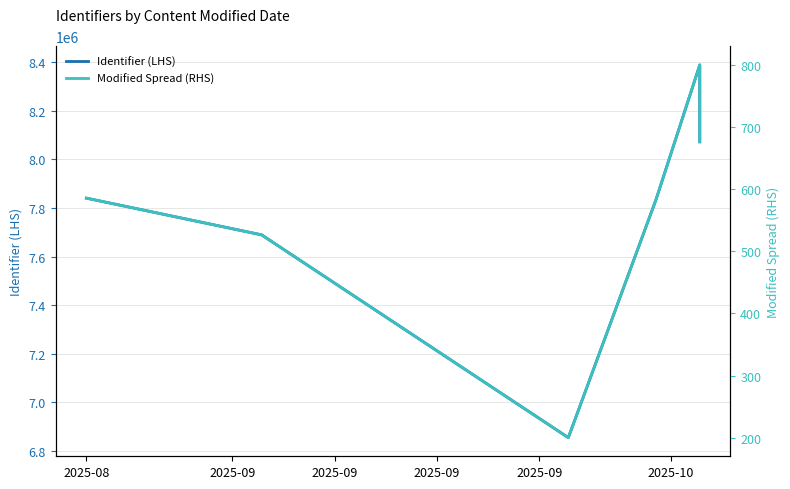

Rank the series by their average value, from lowest to highest.

Modified Spread (RHS), Identifier (LHS)